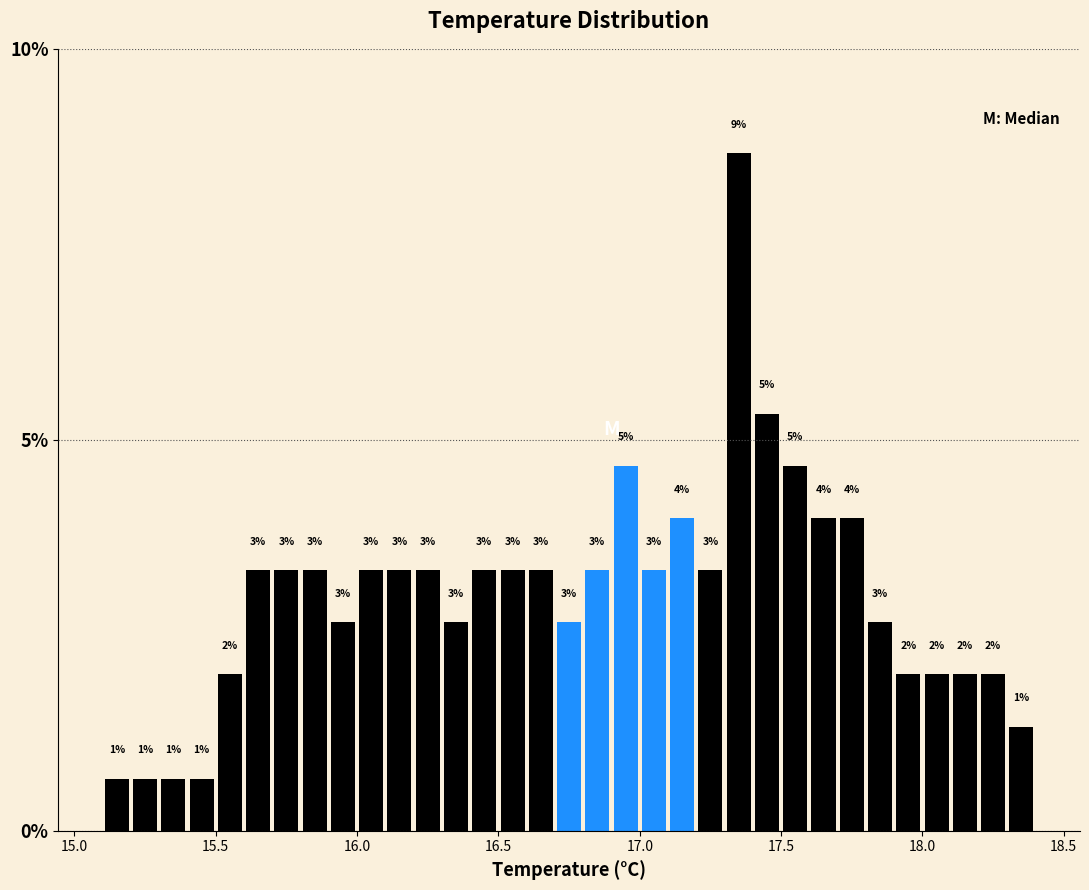

Read against the x-axis, roughly where is the centre of the tallest bar?

17.35